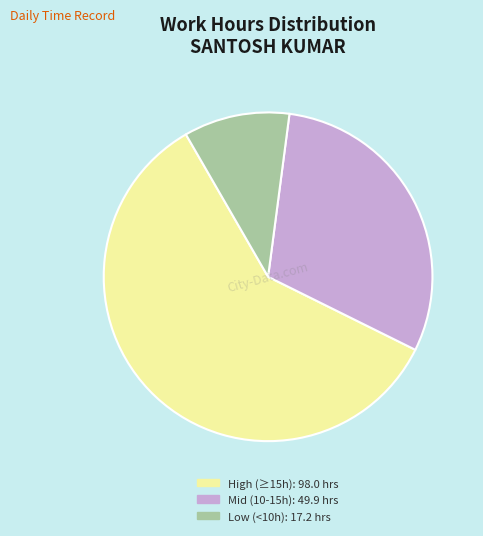

Is there any slice that represents more than half of the pie?

Yes